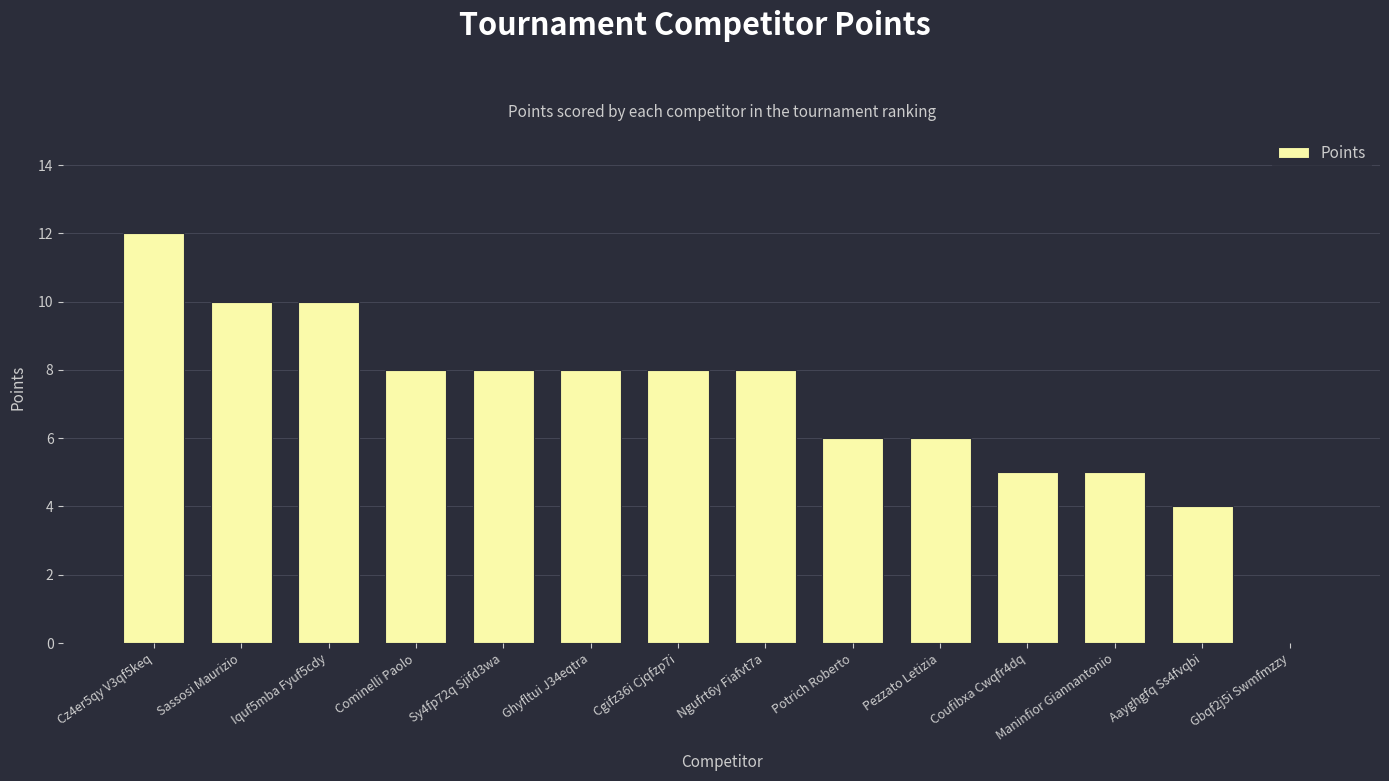

What is the ratio of the value at Ghyfltui J34eqtra to the value at Ngufrt6y Fiafvt7a?

1.0